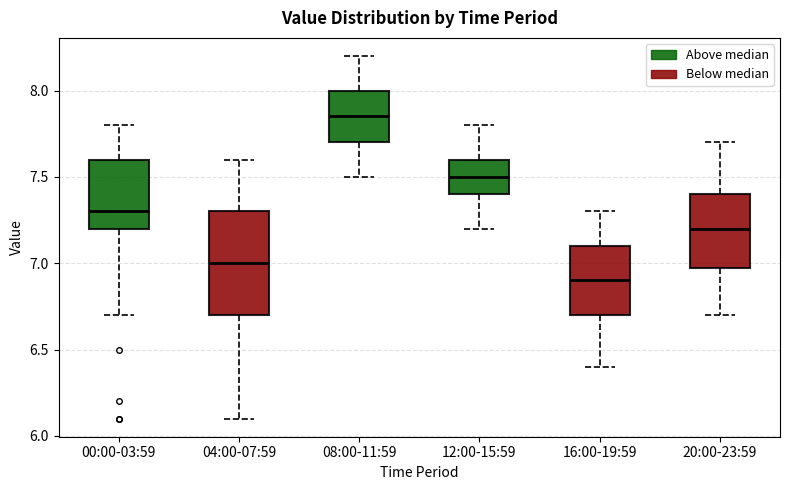

Which box's median line is the lowest?

16:00-19:59